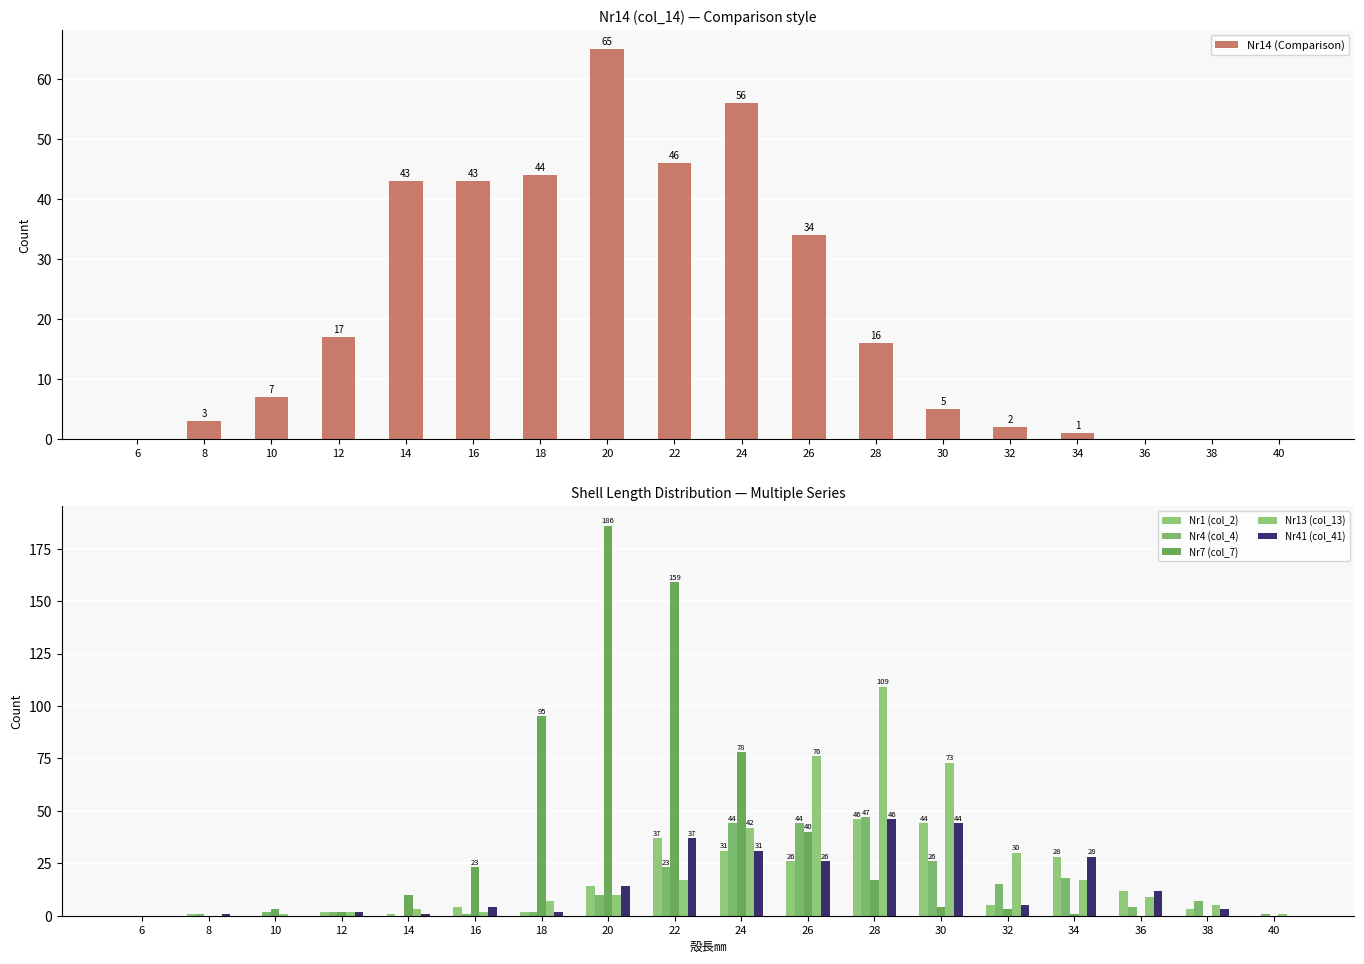

Is it true that Nr41 (col_41) equals 1 at 8?

True